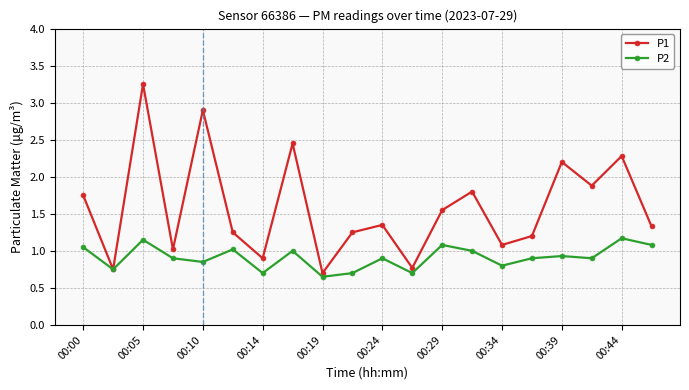

Which series has the widest spread of values?

P1